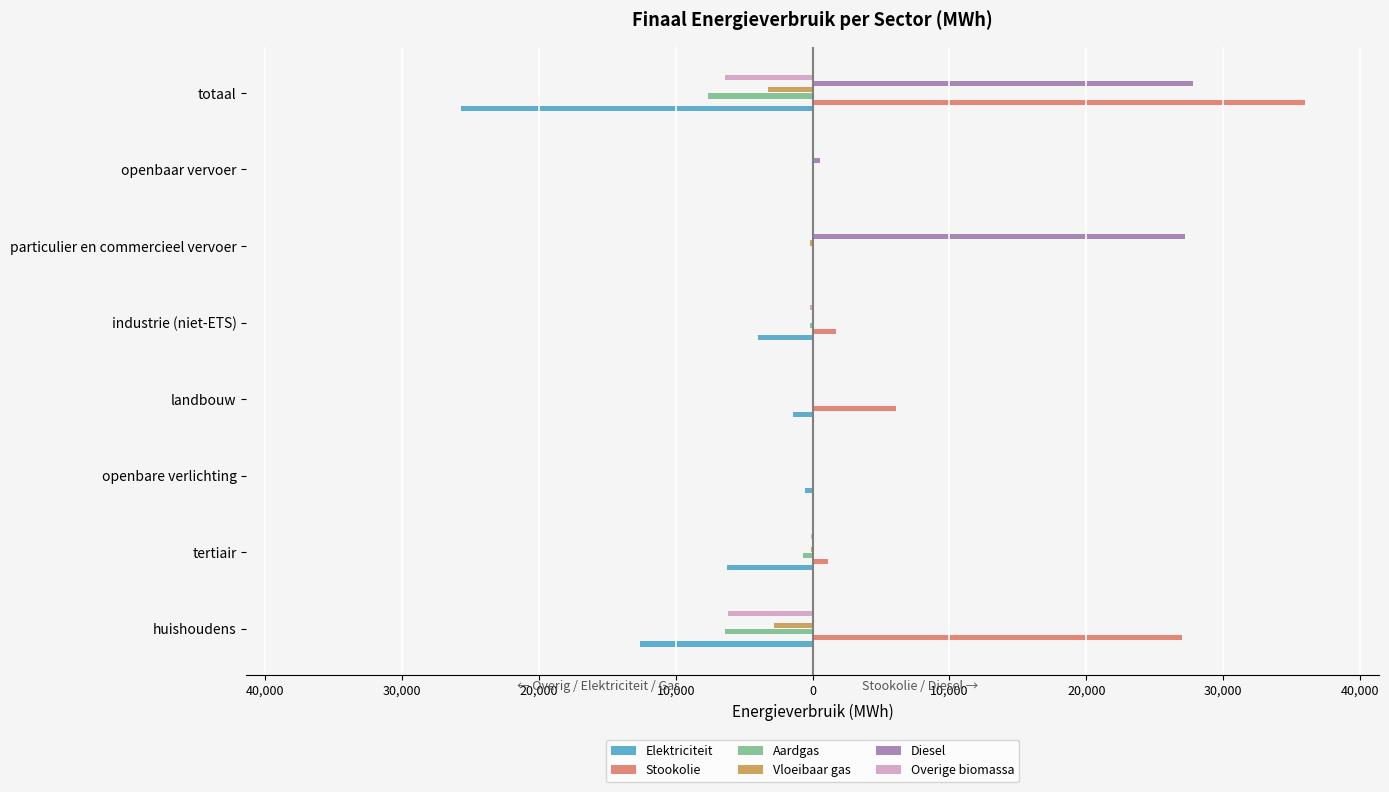

What are all the series names shown in the legend?

Elektriciteit, Stookolie, Aardgas, Vloeibaar gas, Diesel, Overige biomassa